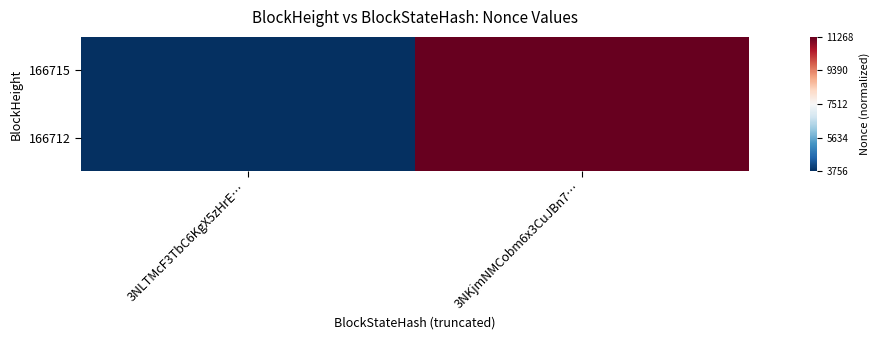

List the series in order of their peak value, highest first.

166715, 166712